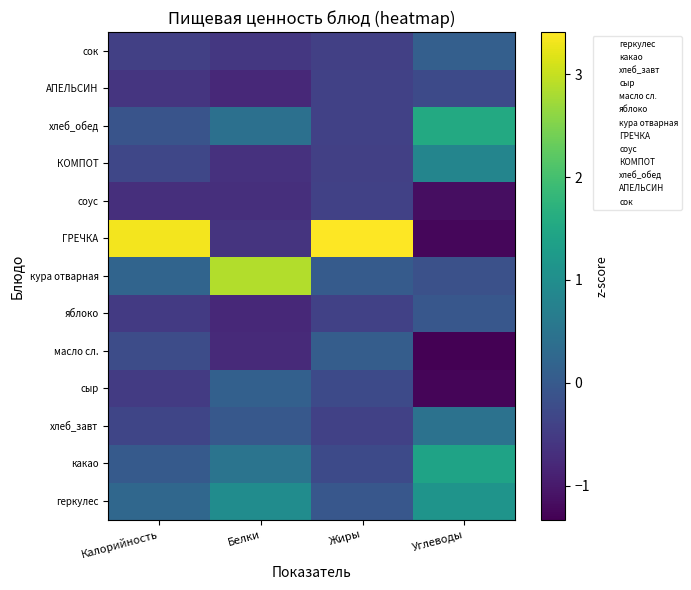

Reading right to left, extract all data points from this chart.

геркулес: Углеводы=1.1	Жиры=-0.0	Белки=1.0	Калорийность=0.2
какао: Углеводы=1.4	Жиры=-0.3	Белки=0.5	Калорийность=0.0
хлеб_завт: Углеводы=0.5	Жиры=-0.4	Белки=-0.0	Калорийность=-0.3
сыр: Углеводы=-1.3	Жиры=-0.3	Белки=0.1	Калорийность=-0.5
масло сл.: Углеводы=-1.3	Жиры=0.1	Белки=-0.8	Калорийность=-0.2
яблоко: Углеводы=-0.0	Жиры=-0.4	Белки=-0.8	Калорийность=-0.5
кура отварная: Углеводы=-0.2	Жиры=0.0	Белки=2.9	Калорийность=0.2
ГРЕЧКА: Углеводы=-1.3	Жиры=3.4	Белки=-0.6	Калорийность=3.3
соус: Углеводы=-1.2	Жиры=-0.4	Белки=-0.7	Калорийность=-0.7
КОМПОТ: Углеводы=0.8	Жиры=-0.4	Белки=-0.7	Калорийность=-0.3
хлеб_обед: Углеводы=1.5	Жиры=-0.4	Белки=0.4	Калорийность=-0.1
АПЕЛЬСИН: Углеводы=-0.3	Жиры=-0.4	Белки=-0.8	Калорийность=-0.6
сок: Углеводы=0.1	Жиры=-0.4	Белки=-0.6	Калорийность=-0.4